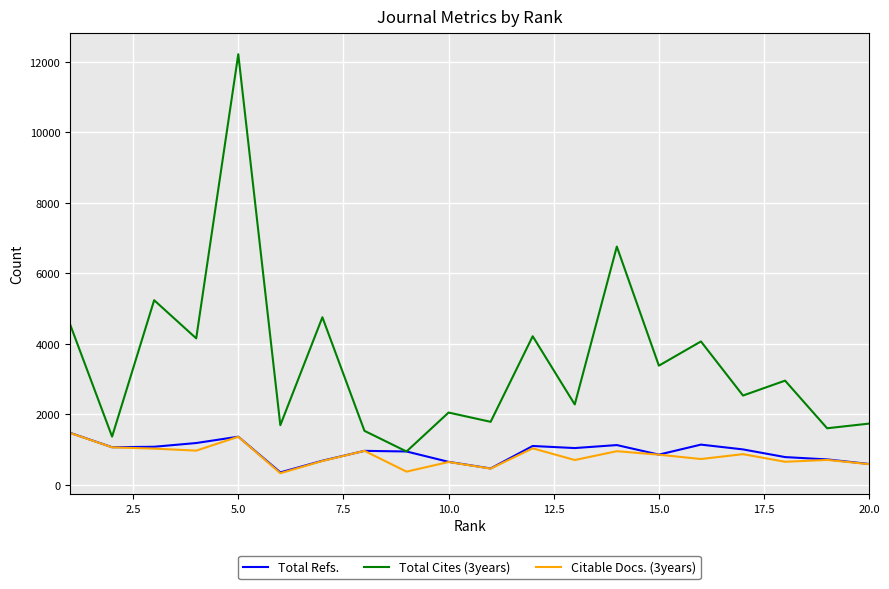

True or false: Citable Docs. (3years) and Total Cites (3years) intersect in this chart.

False